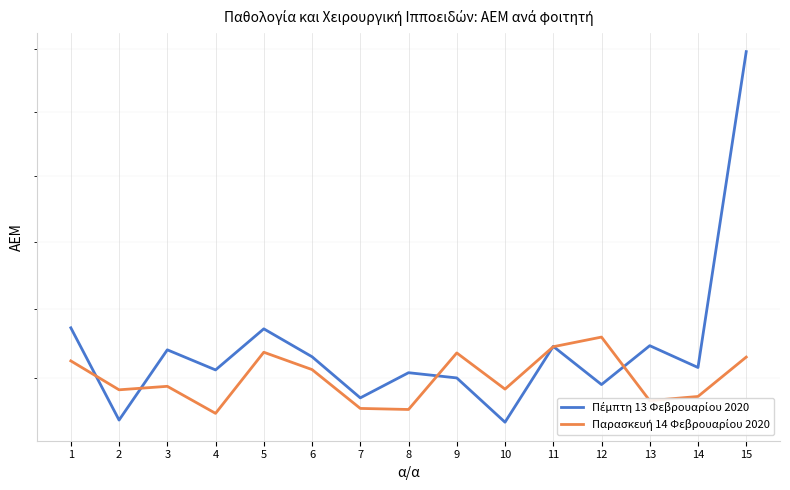

At how many categories does at least one series exceed 9105?

1